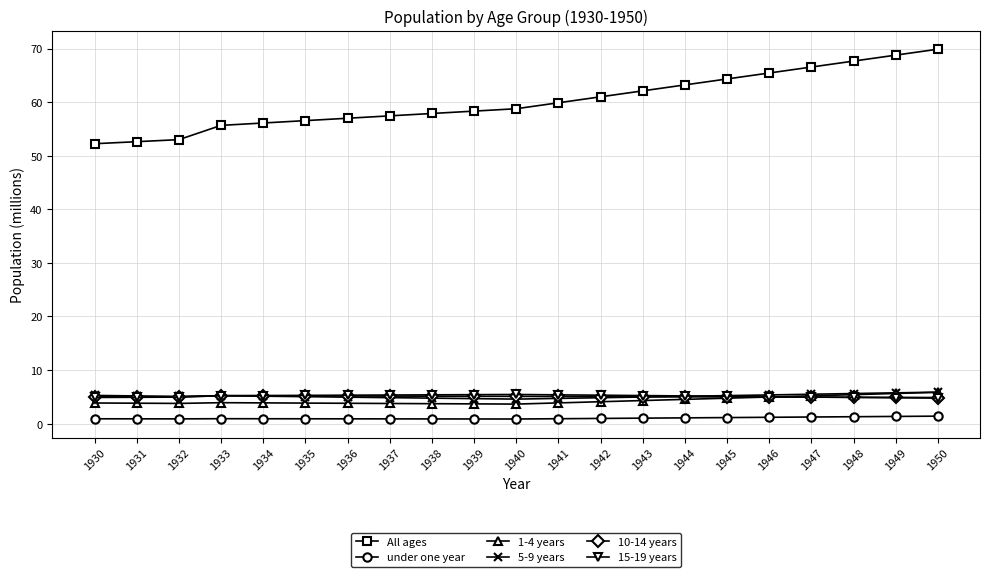

True or false: 5-9 years has a value of 4.7 at 1939.

True